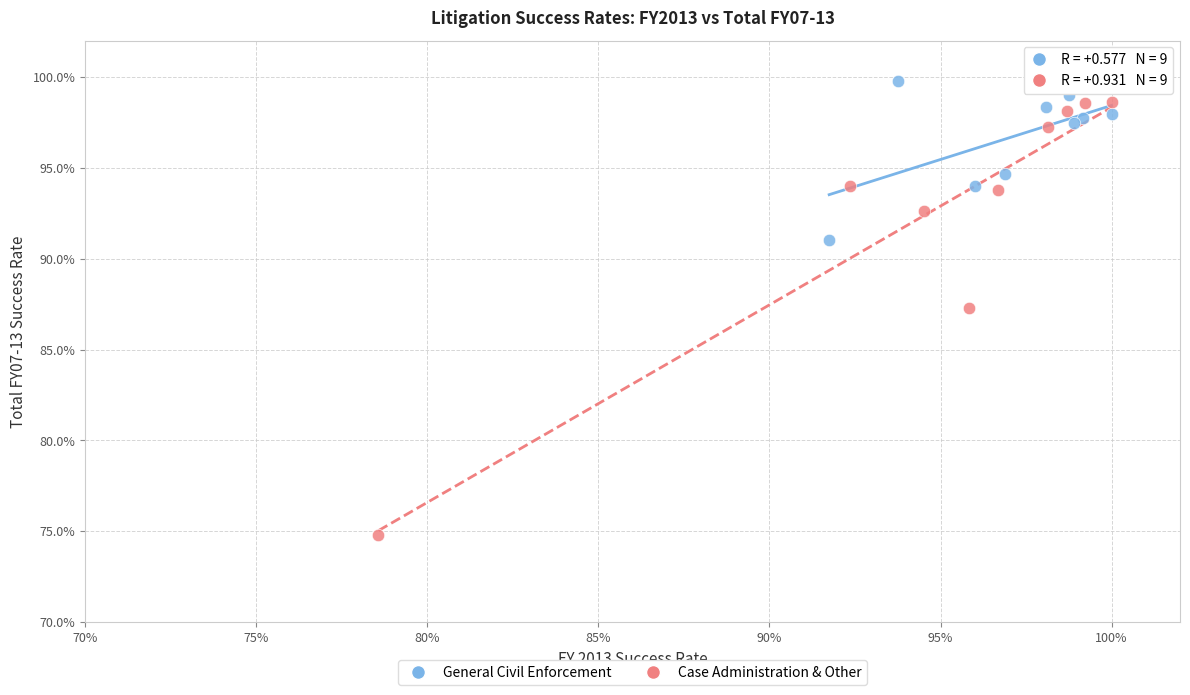

Which series reaches the minimum Y coordinate?

Case Administration & Other